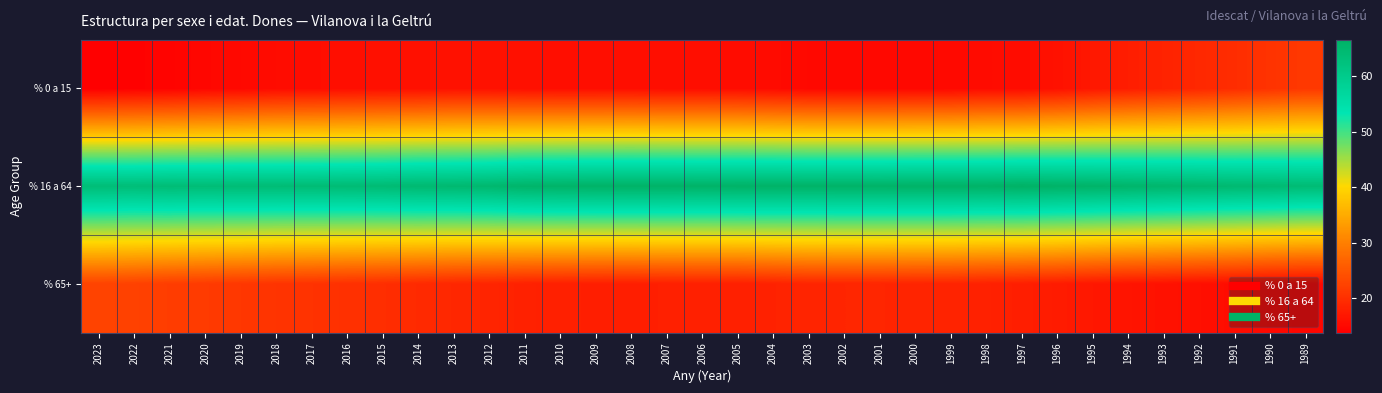

What is the spread (max minus min) of values at 2010?

50.2